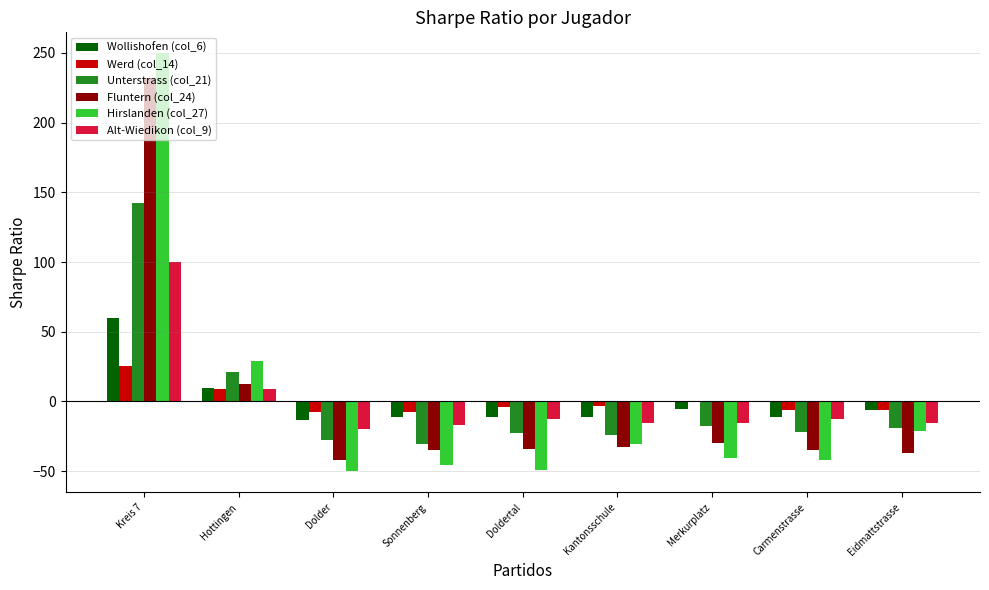

Which series has the largest range (max minus min)?

Hirslanden (col_27)